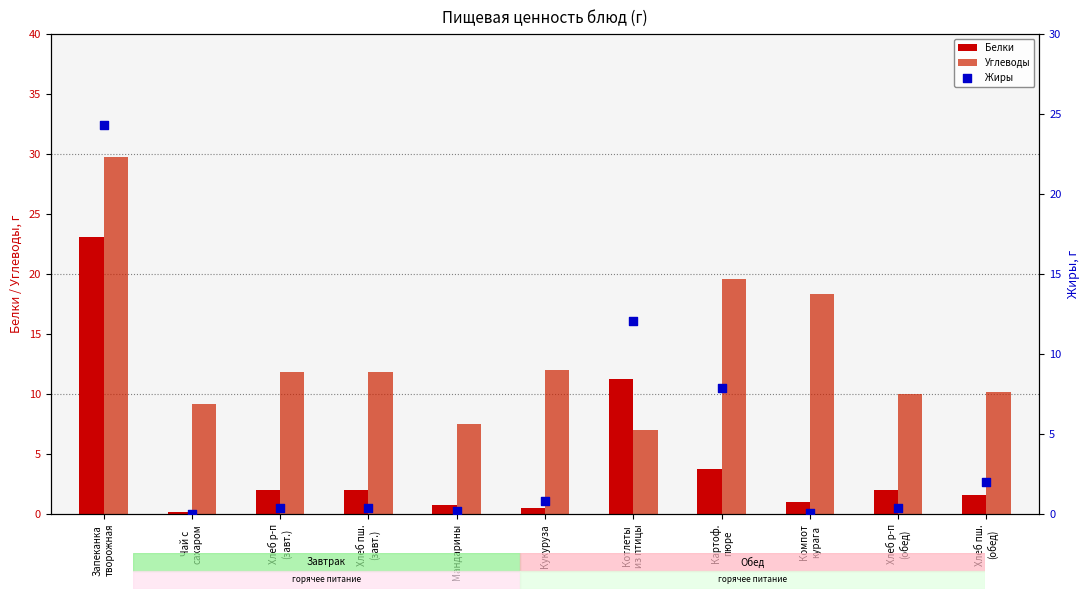

Which series contains the lowest Y value?

Жиры